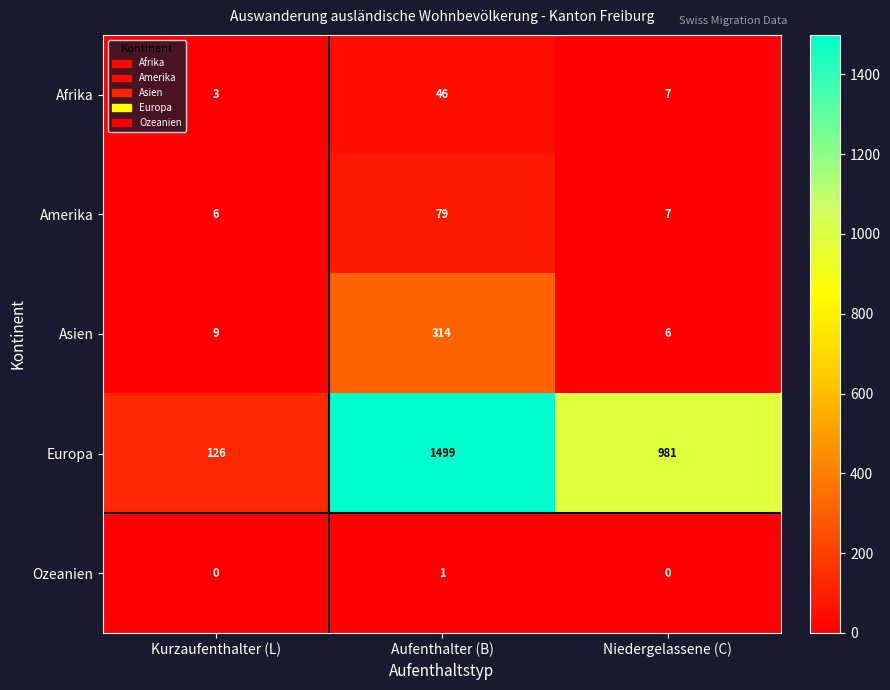

Which series has the largest total across all categories?

Europa